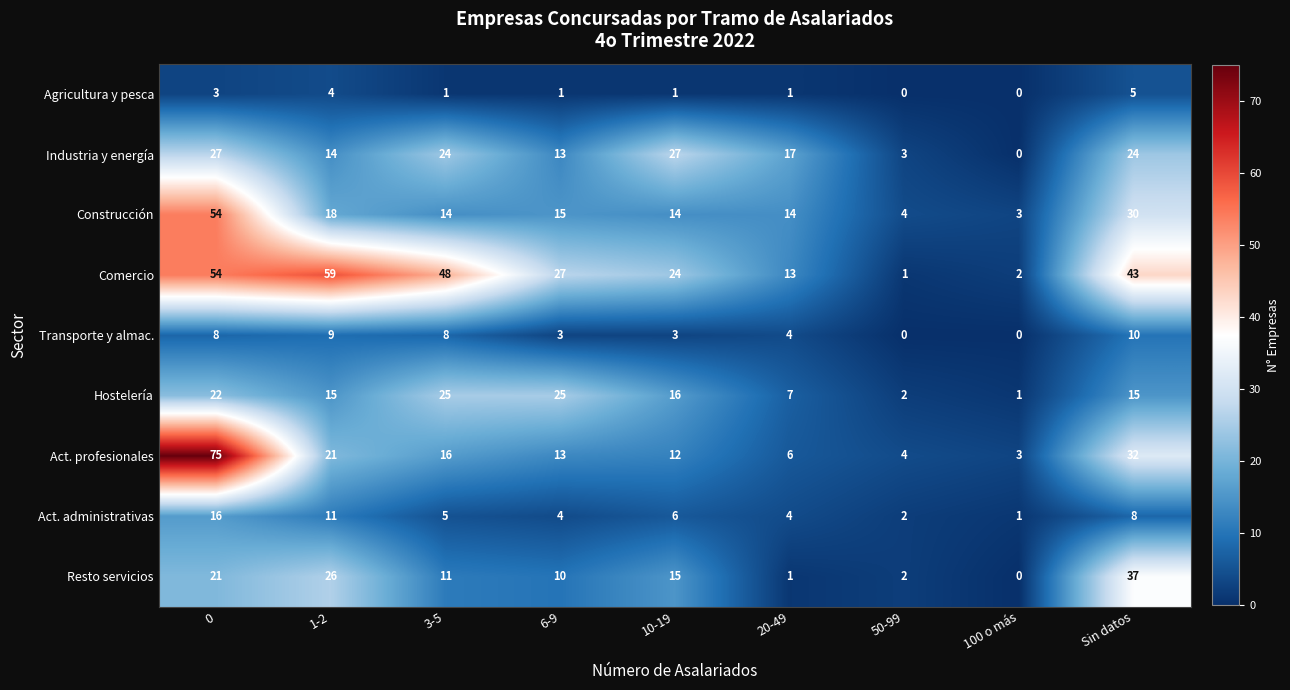

Is it true that Construcción equals 14 at 10-19?

True